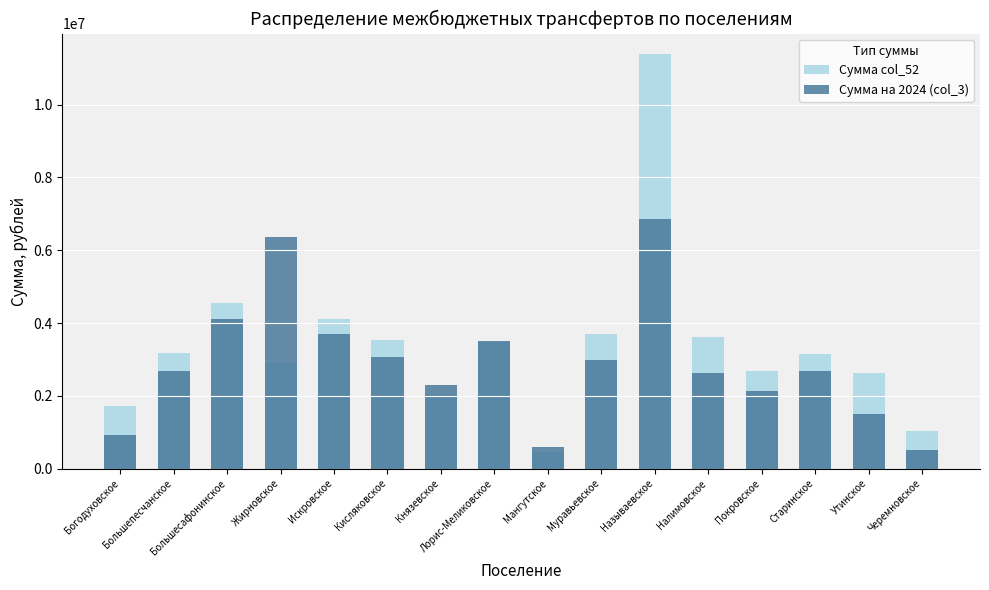

Which category has the lowest value across all series?

Мангутское